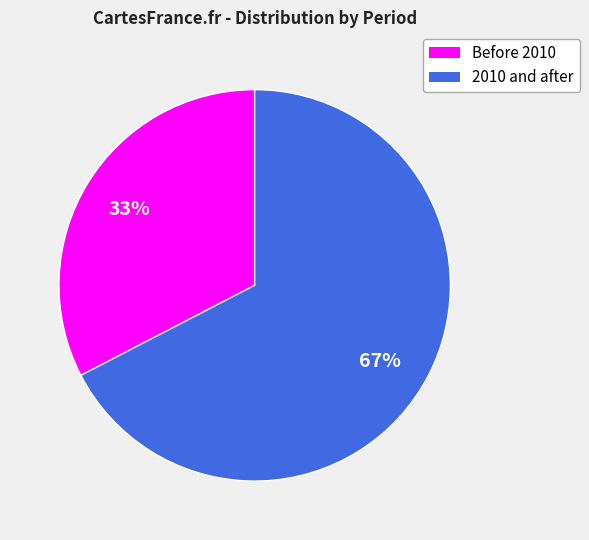

Does any single category account for the majority?

Yes